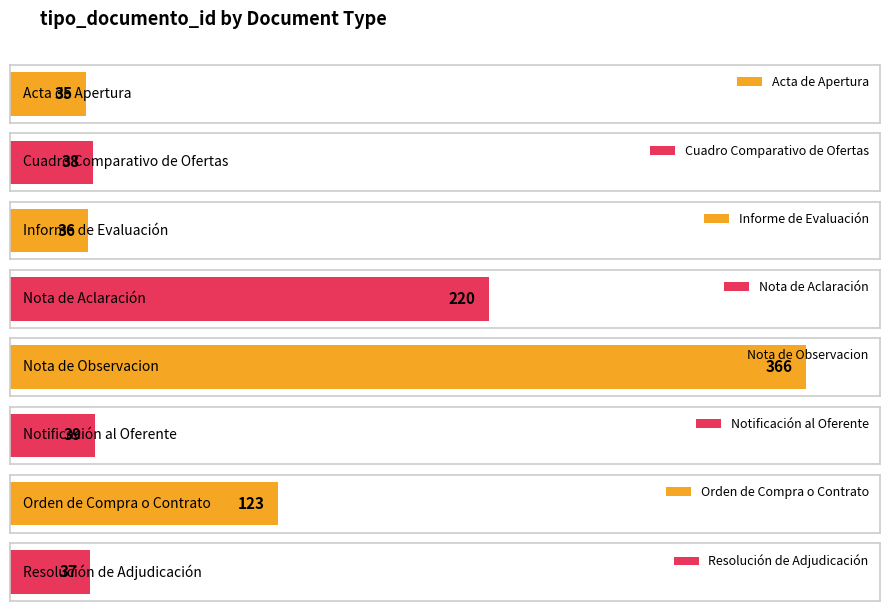

What is the label of the 1st bar from the right?

Resolución de Adjudicación